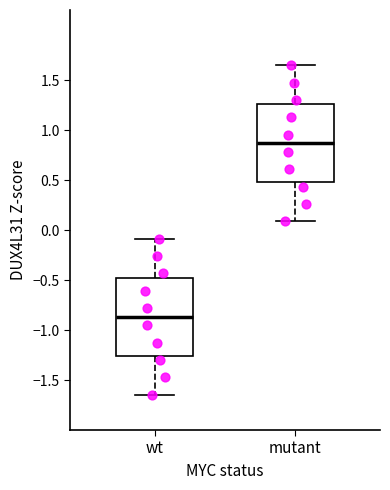

Where is the upper edge of the box for wt on the y-axis? The values are not printed on the chart, so give them approximately, as read against the axis.

-0.50